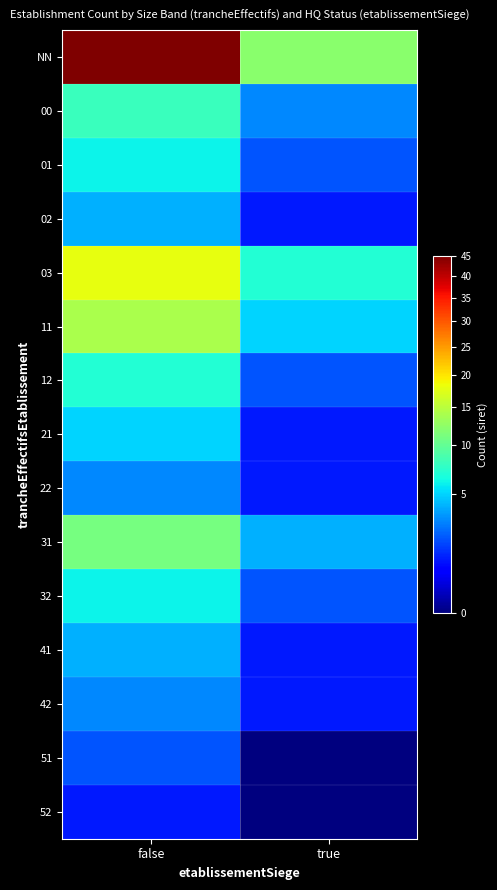

Which series has the largest range (max minus min)?

NN